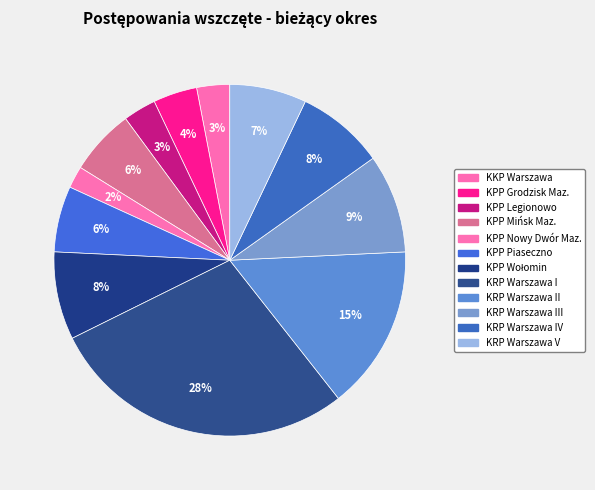

How many slices are in this pie chart?

12